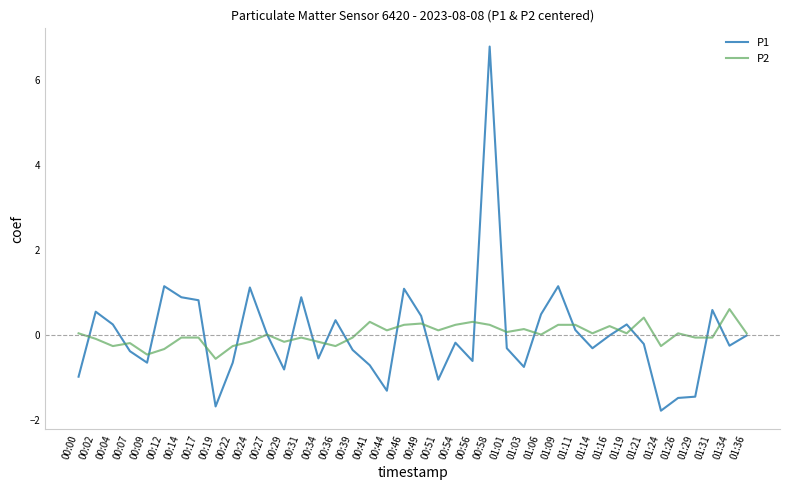

What position from the left is 01:09?

29